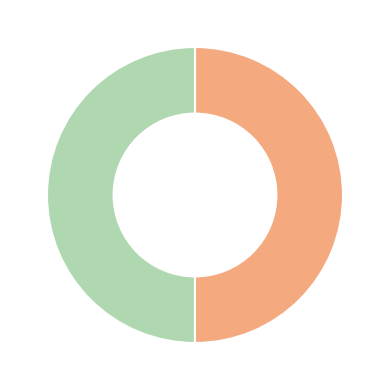

How many segments does this pie chart have?

2